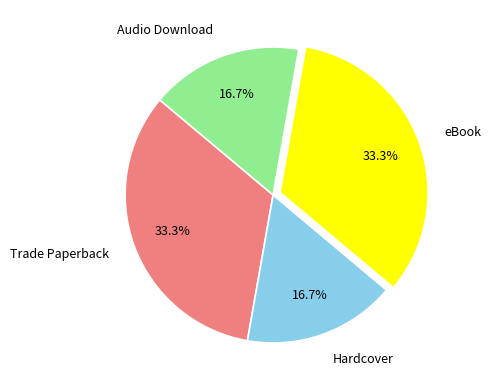

Is it true that Hardcover is 17% of the pie?

True